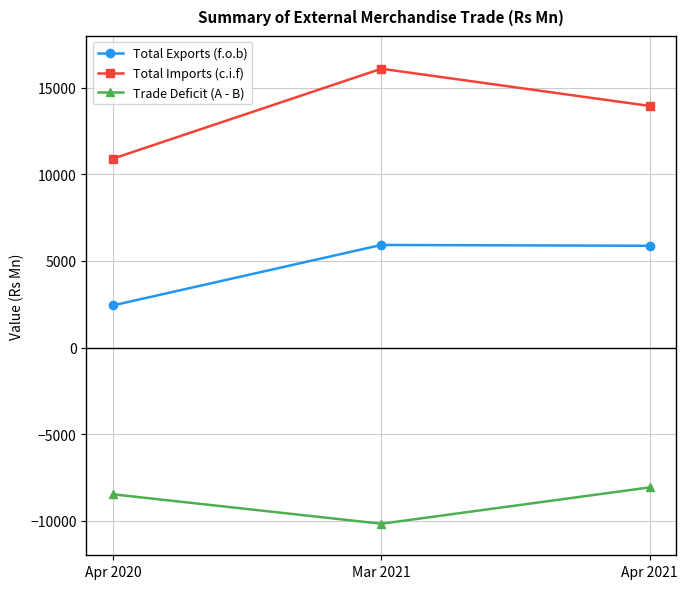

Does the chart display data point markers on the line(s)?

Yes